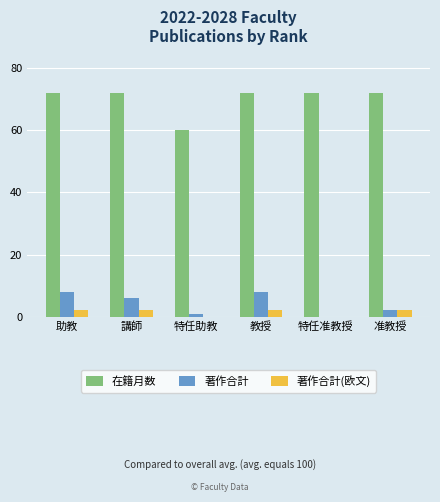

What is the sum of the 著作合計 values at 助教 and 特任准教授?

8